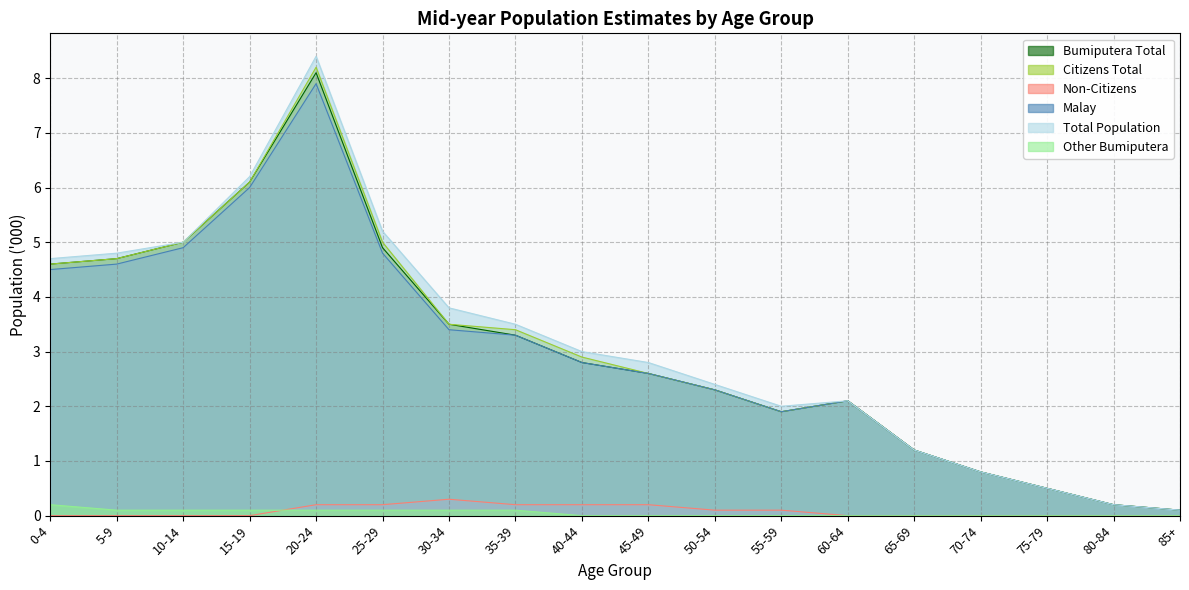

What is the highest value of the Bumiputera Total series?

8.1